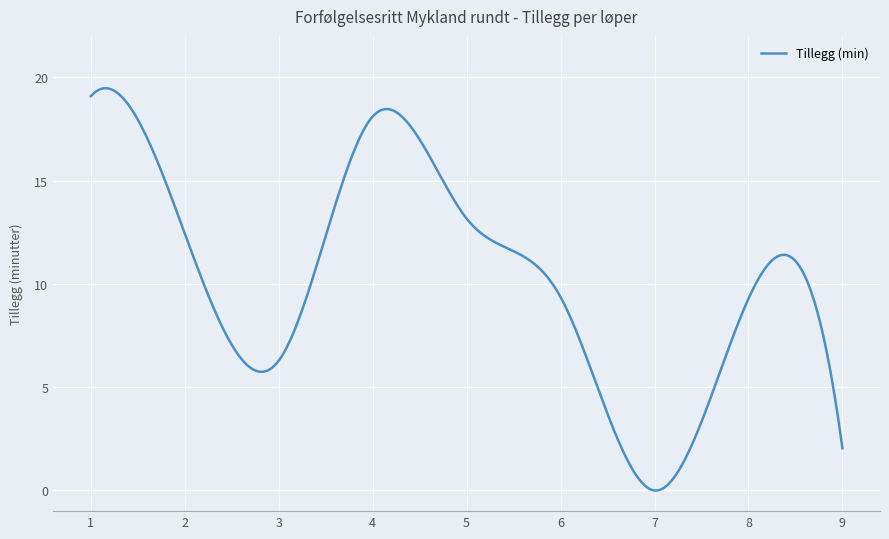

What is the maximum value shown in the chart?

19.5